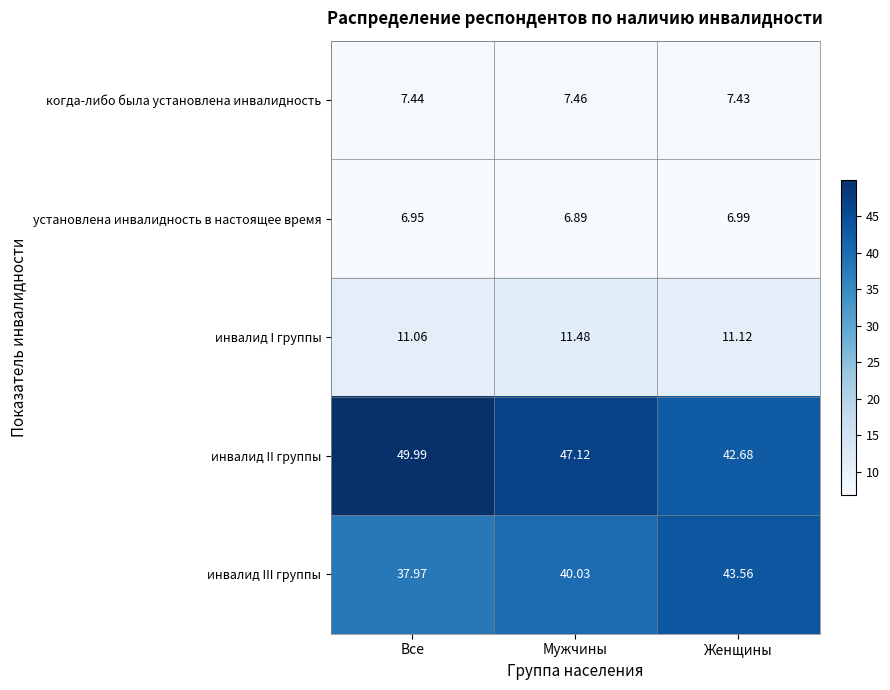

Rank the series at Все from lowest to highest value.

установлена инвалидность в настоящее время, когда-либо была установлена инвалидность, инвалид I группы, инвалид III группы, инвалид II группы